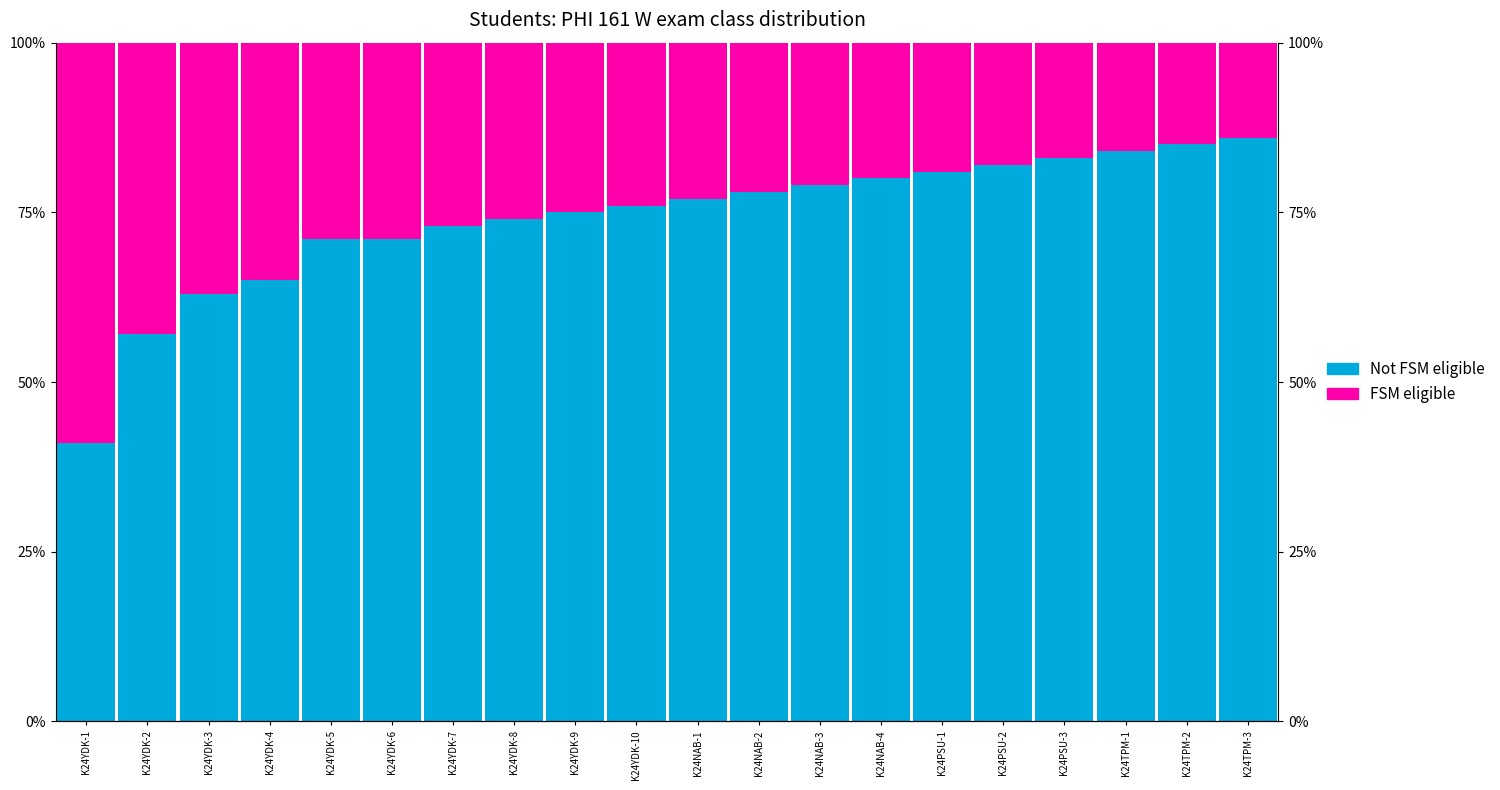

What is the approximate value of FSM eligible at K24NAB-1, to the nearest 5?

25